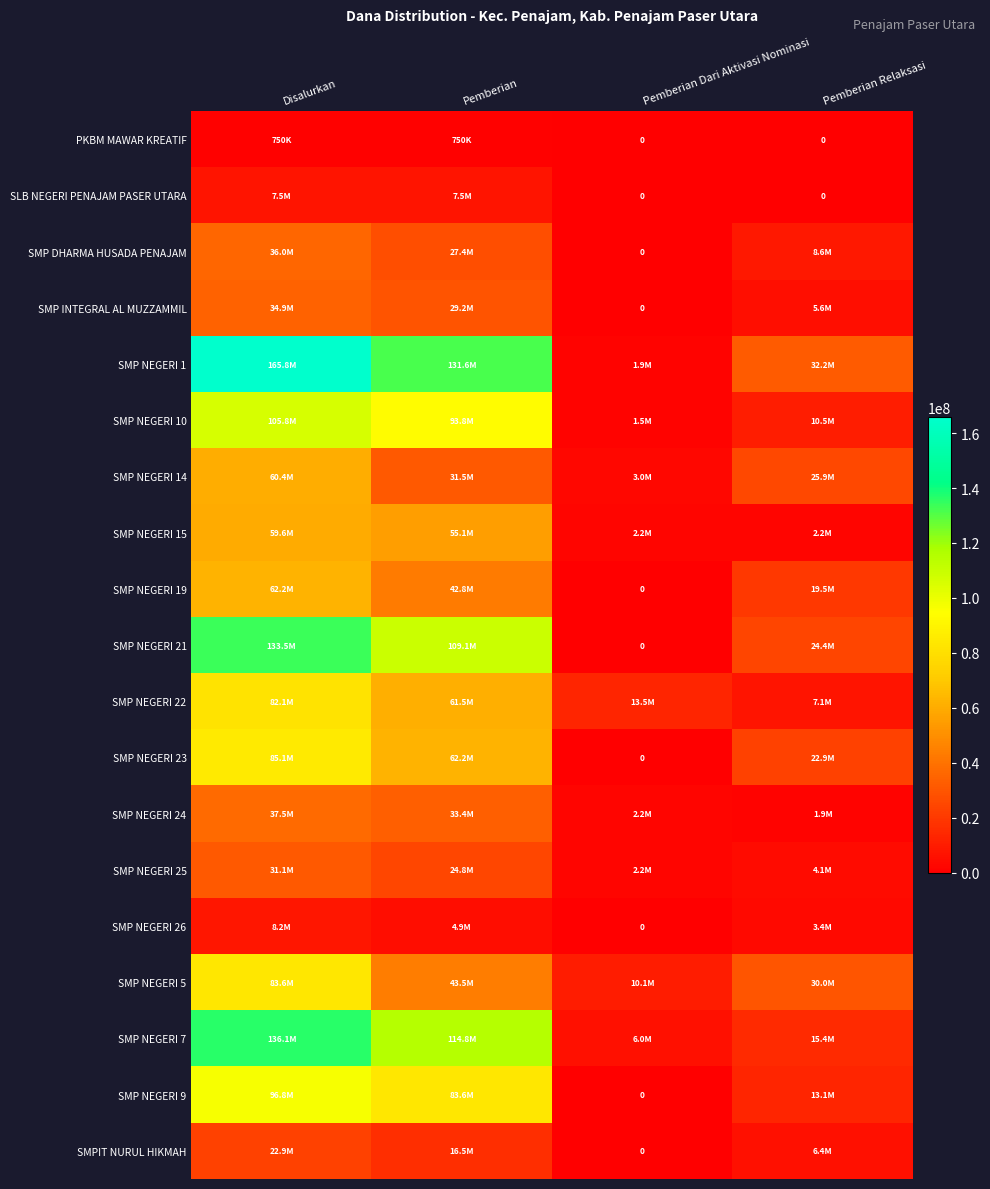

Where does the SMP NEGERI 21 series first go above 109125000?

Disalurkan